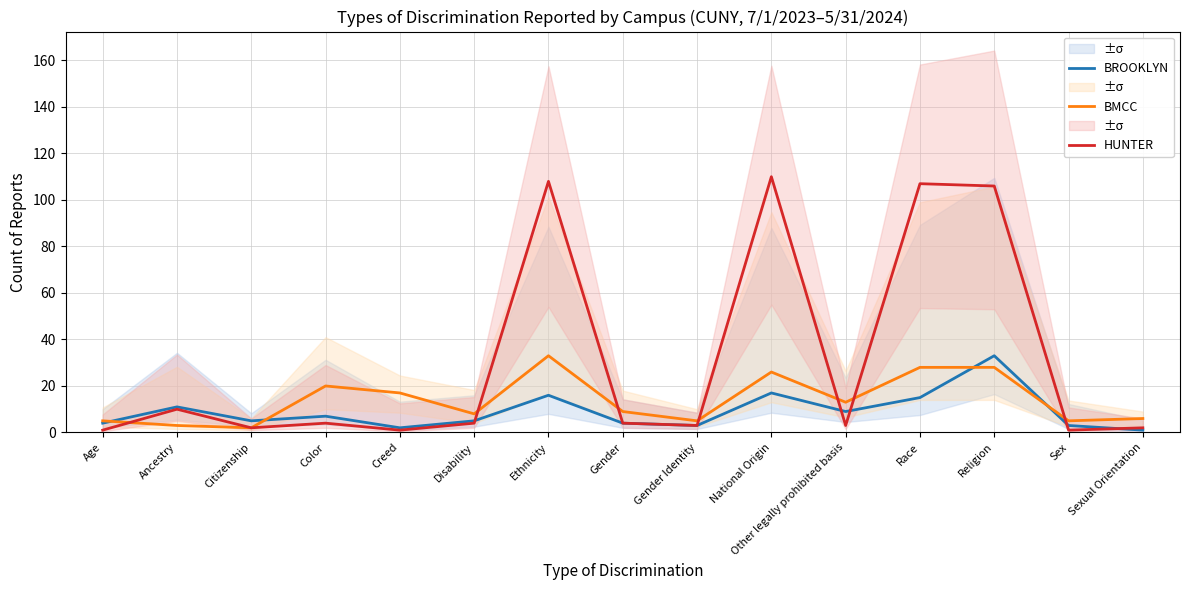

How many interior local valleys does the BROOKLYN series have?

4